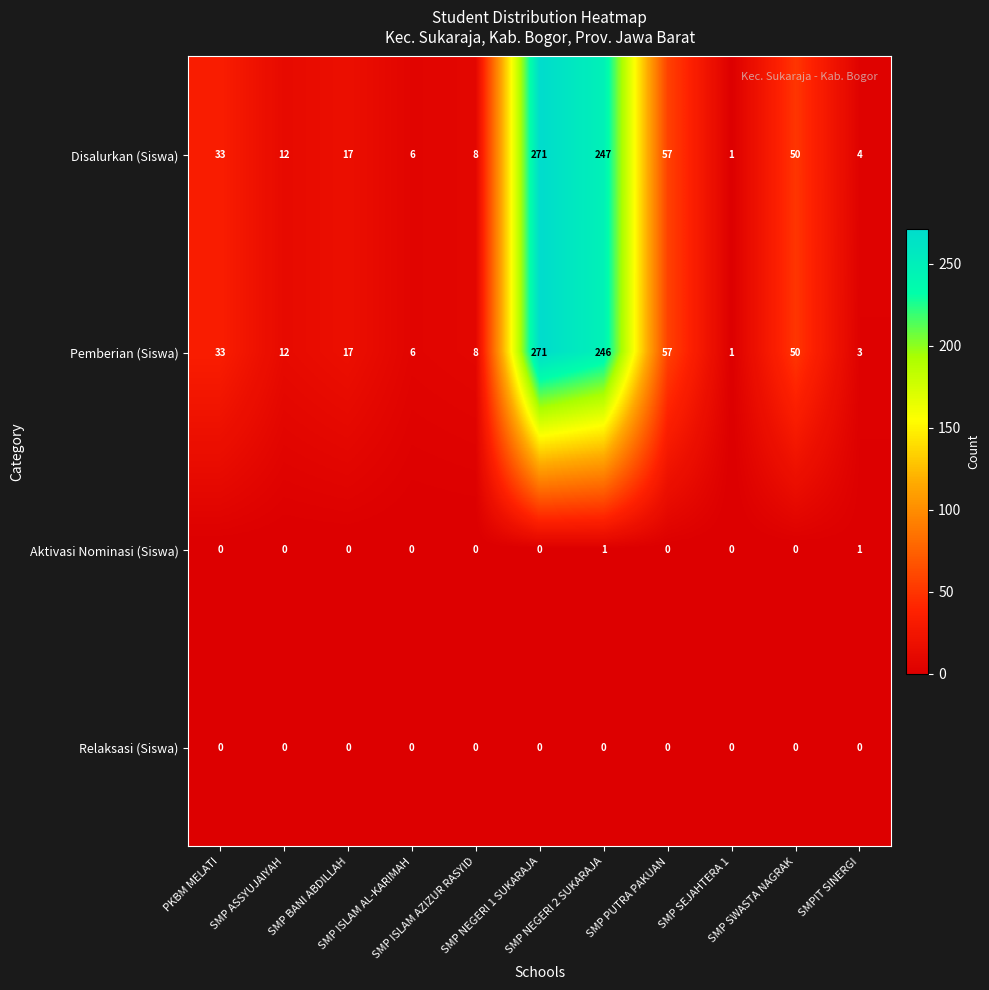

Count the number of categories in the chart.

11